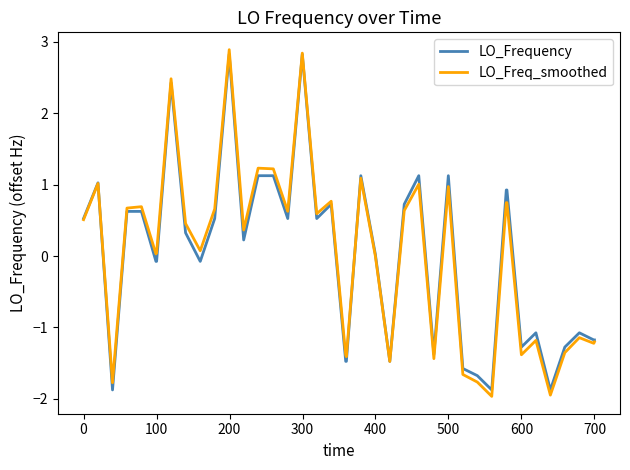

What is the minimum value shown in the chart?

-2.0